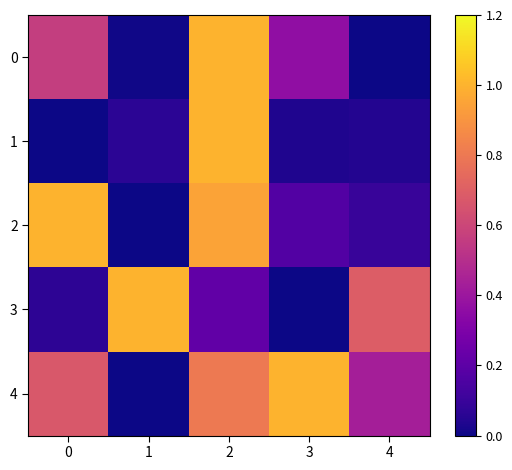

Count the number of categories in the chart.

5